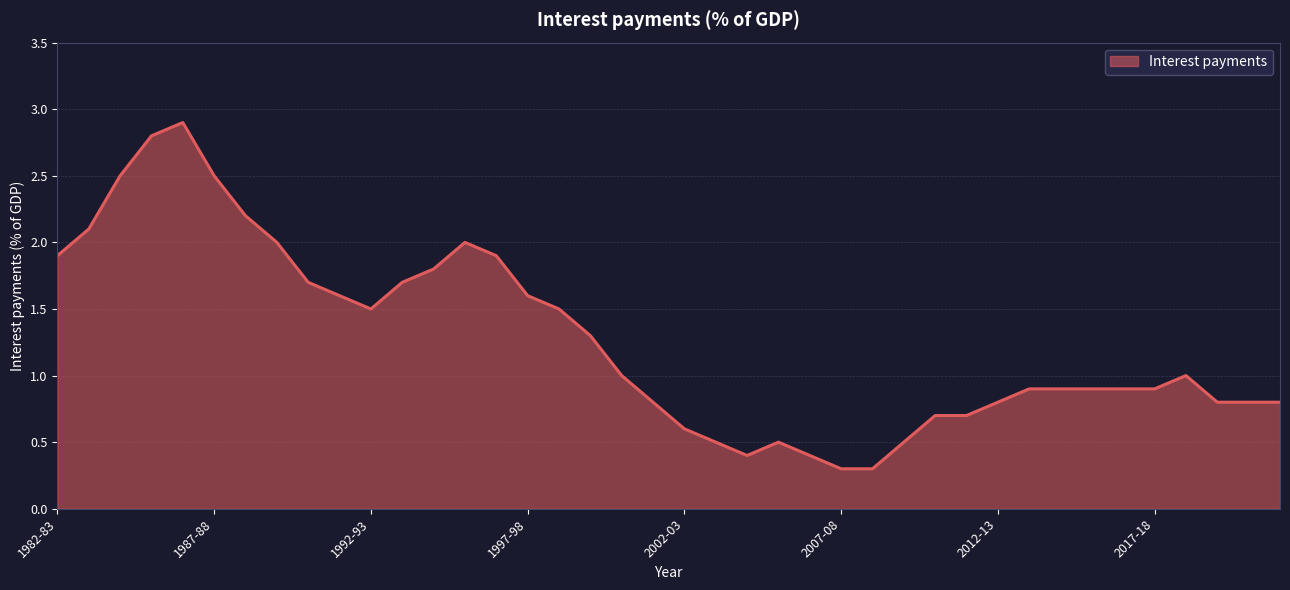

What is the smallest value displayed?

0.3